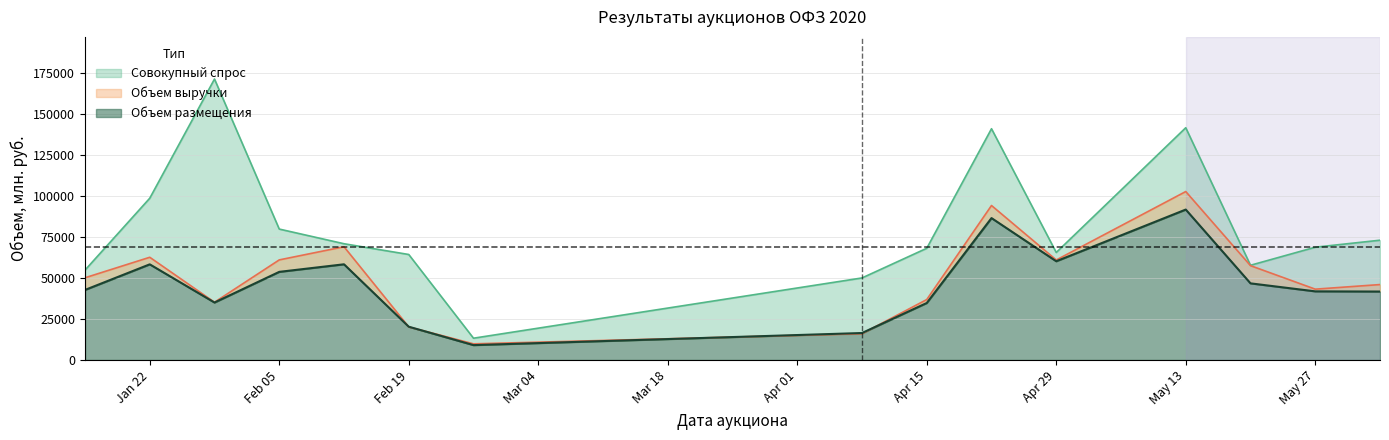

Is the value of Объем выручки at 2020-02-05 greater than the value of Объем размещения at 2020-04-22?

No